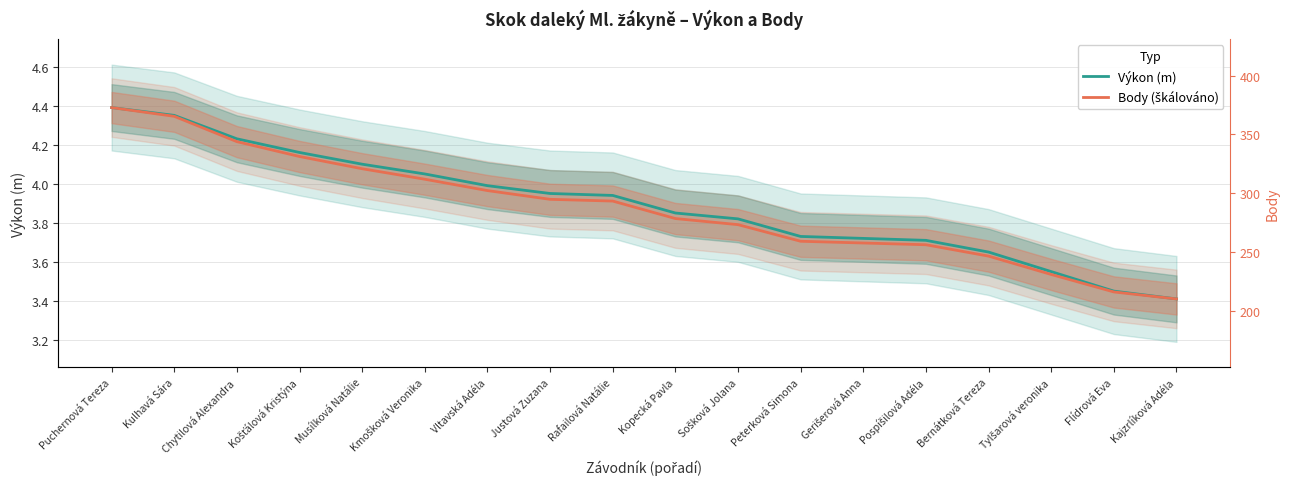

True or false: Výkon (m) and Body (normalisováno) cross at least once.

False